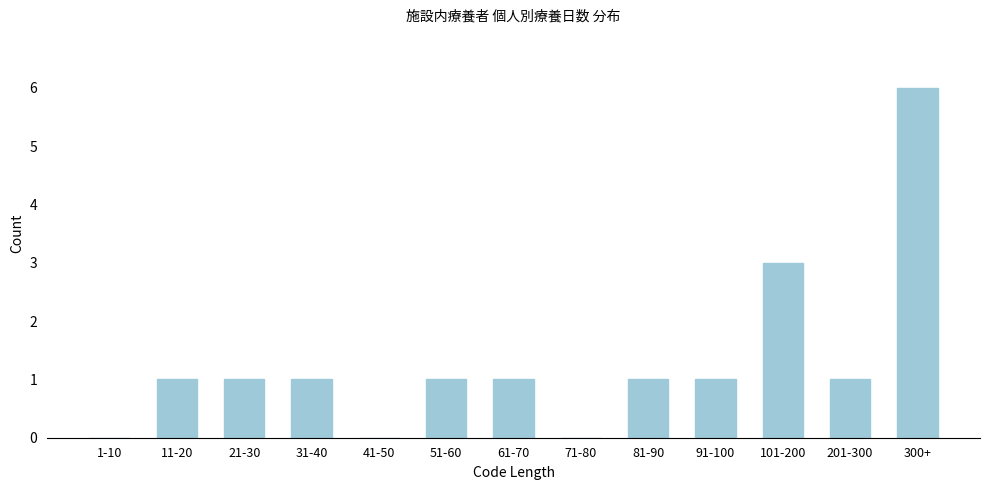

Reading left to right, what are all the values shown in this chart?

1-10=0	11-20=1	21-30=1	31-40=1	41-50=0	51-60=1	61-70=1	71-80=0	81-90=1	91-100=1	101-200=3	201-300=1	300+=6